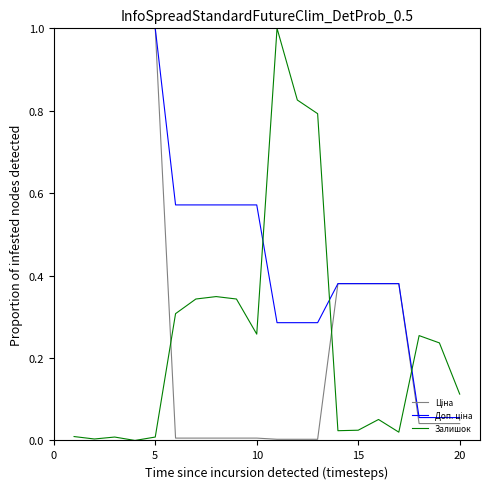

What is the greatest value displayed?

1.0